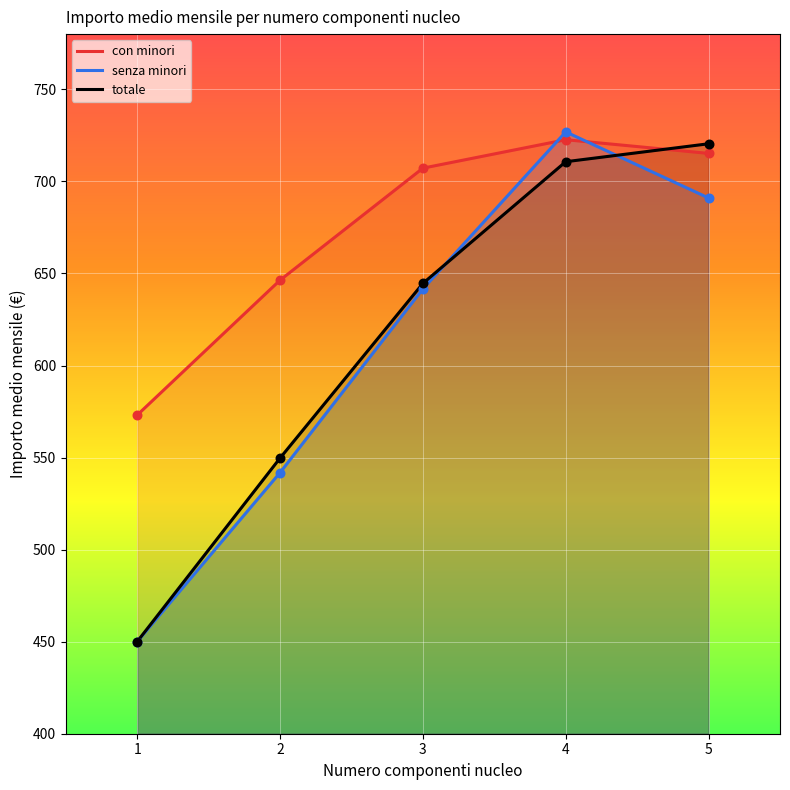

Which series has the widest spread of Y values?

senza minori